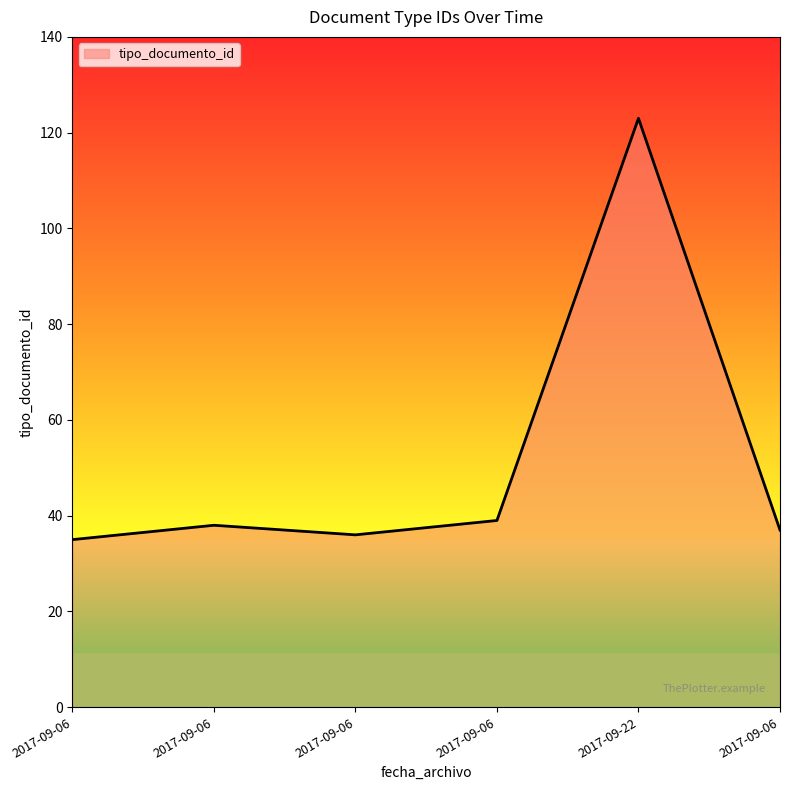

Which label corresponds to the largest value in the chart?

2017-09-22